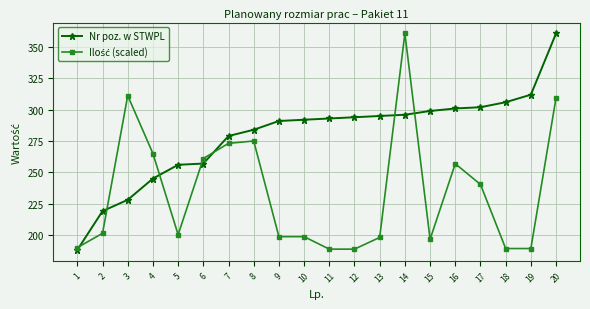

Count the number of categories in the chart.

20